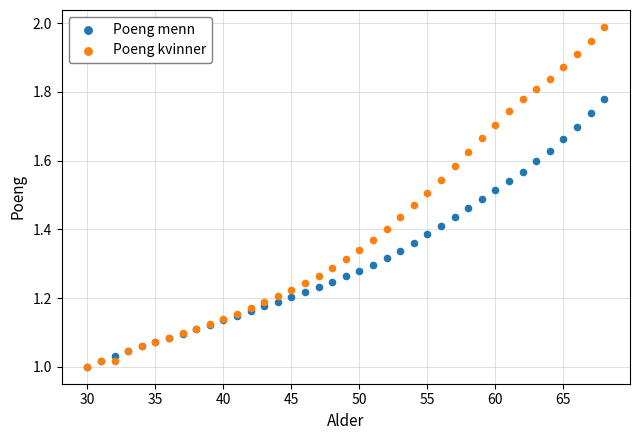

Which series has the largest Y range (max minus min)?

Poeng kvinner